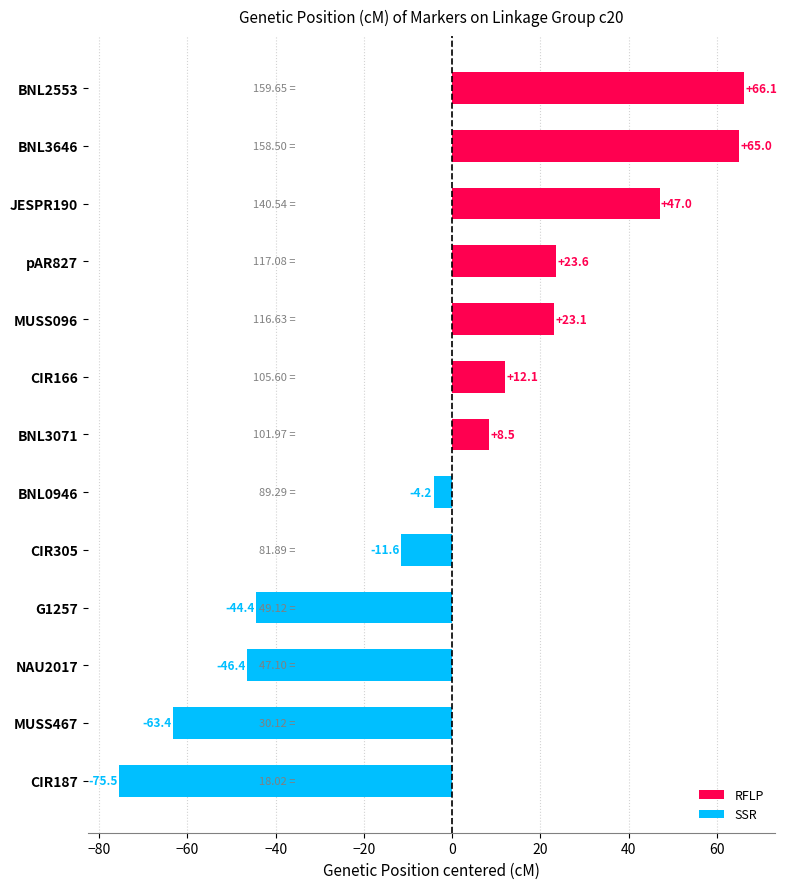

What is the difference between the maximum and minimum values?

141.6